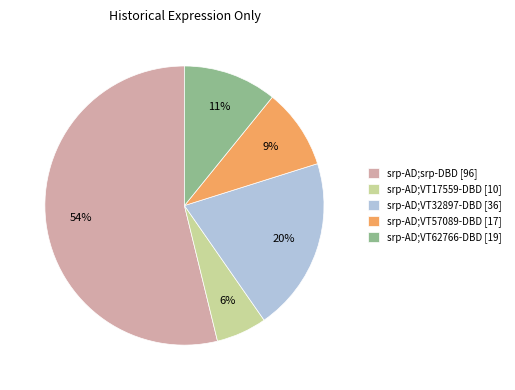

What is the smallest slice in the pie chart?

srp-AD;VT17559-DBD